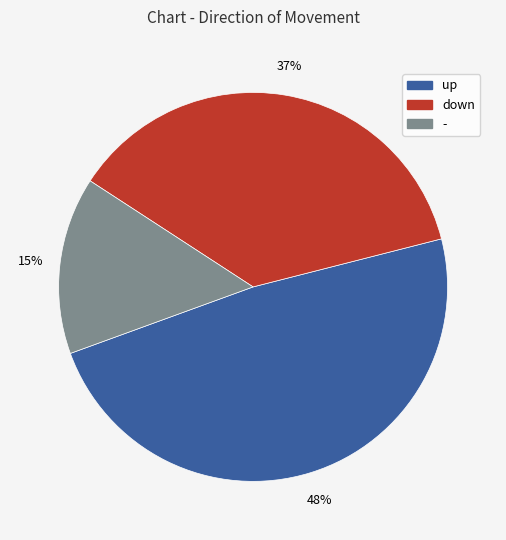

To the nearest percent, what portion does up represent?

48%